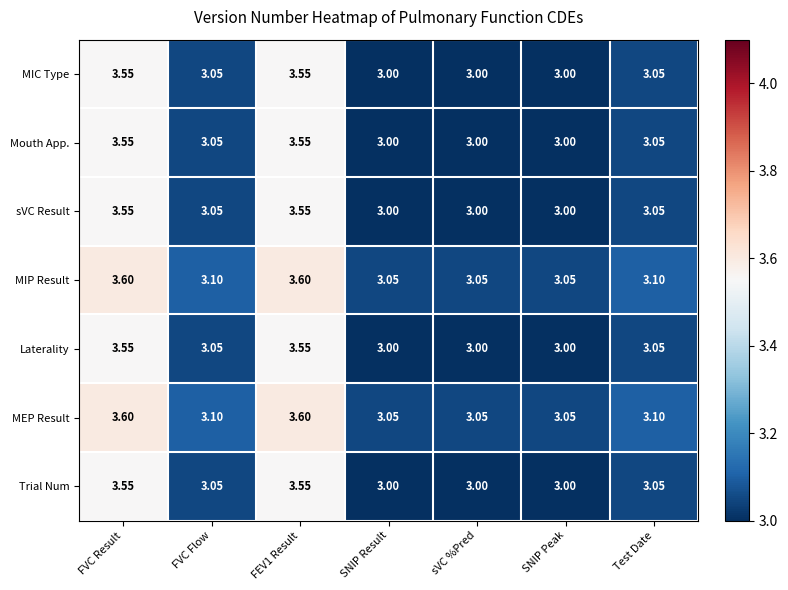

Is the value of Laterality at SNIP Result greater than the value of MEP Result at SNIP Result?

No